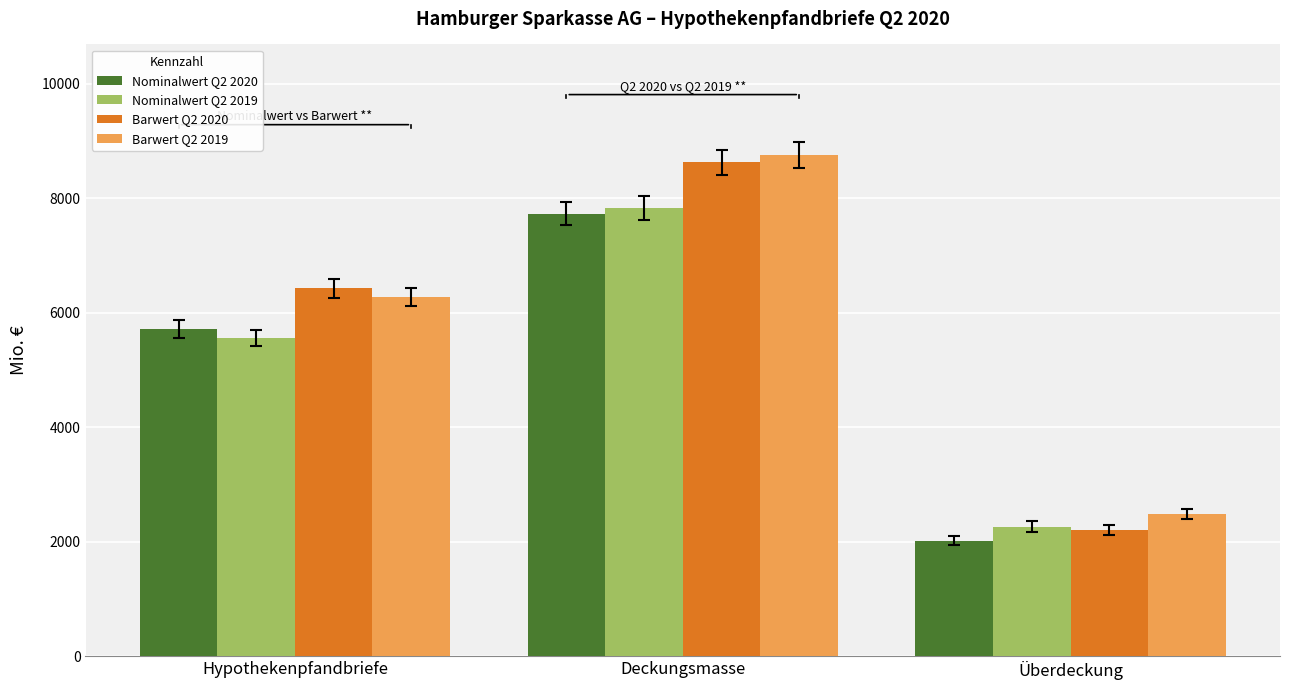

Reading left to right, extract all data points from this chart.

Nominalwert Q2 2020: Hypothekenpfandbriefe=5713.2	Deckungsmasse=7729.8	Überdeckung=2016.6
Nominalwert Q2 2019: Hypothekenpfandbriefe=5559.7	Deckungsmasse=7822.0	Überdeckung=2262.3
Barwert Q2 2020: Hypothekenpfandbriefe=6423.5	Deckungsmasse=8629.5	Überdeckung=2206.0
Barwert Q2 2019: Hypothekenpfandbriefe=6275.7	Deckungsmasse=8758.0	Überdeckung=2482.3